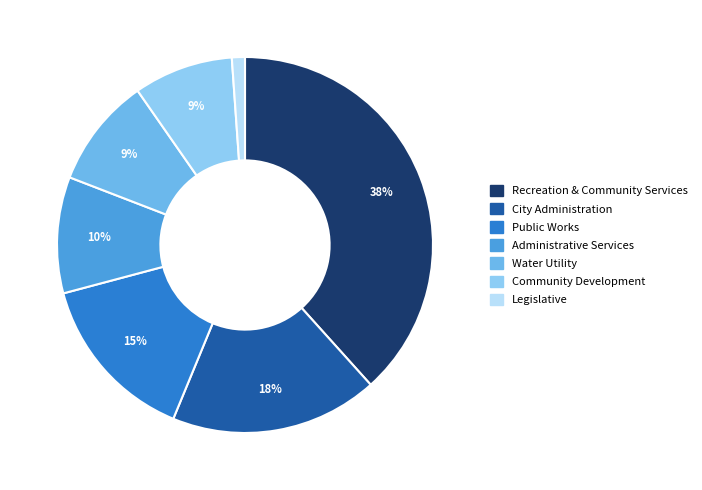

Approximately how many times larger is the value at Legislative compared to Administrative Services?

0.1